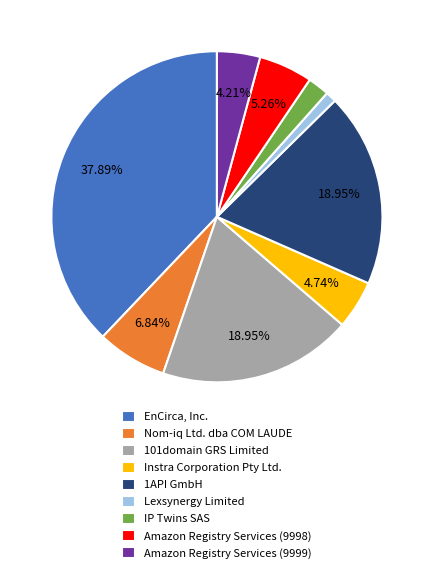

What is the largest slice in the pie chart?

EnCirca, Inc.